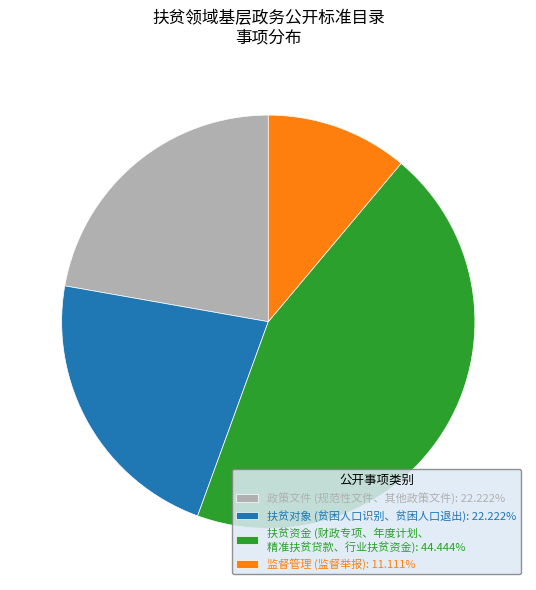

Approximately how many times larger is the value at 监督管理 (监督举报): 11.111% compared to 扶贫资金 (财政专项、年度计划、 精准扶贫贷款、行业扶贫资金): 44.444%?

0.3